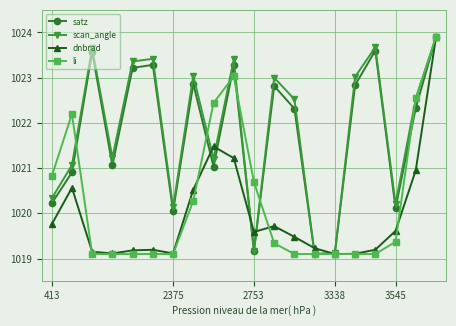

What is the greatest value displayed?

1023.9